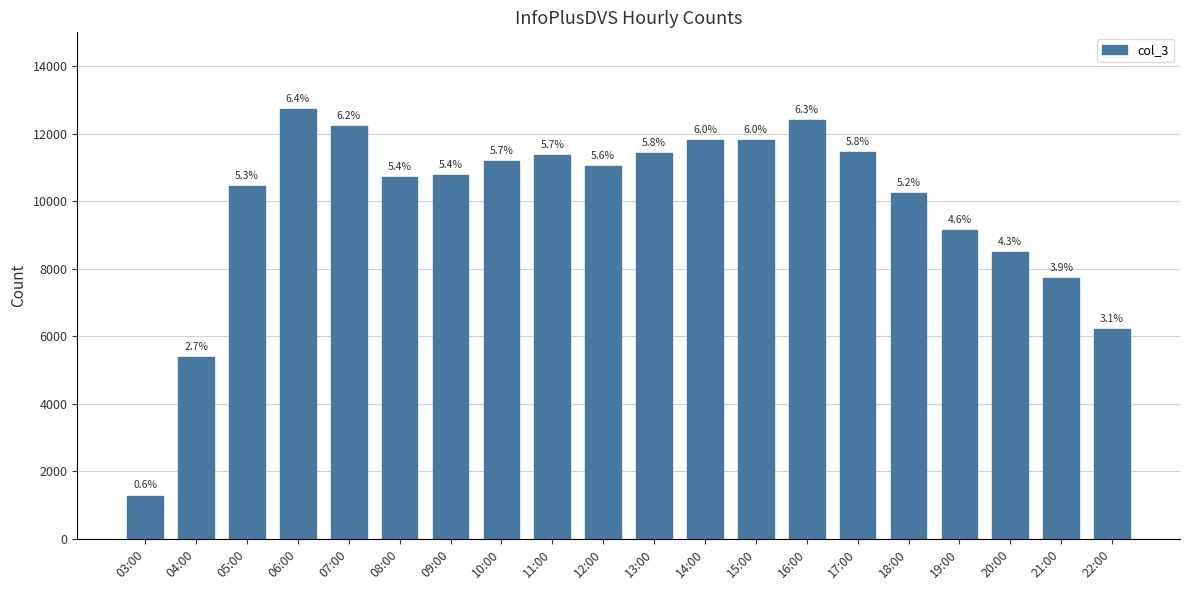

How many bars are there in total?

20